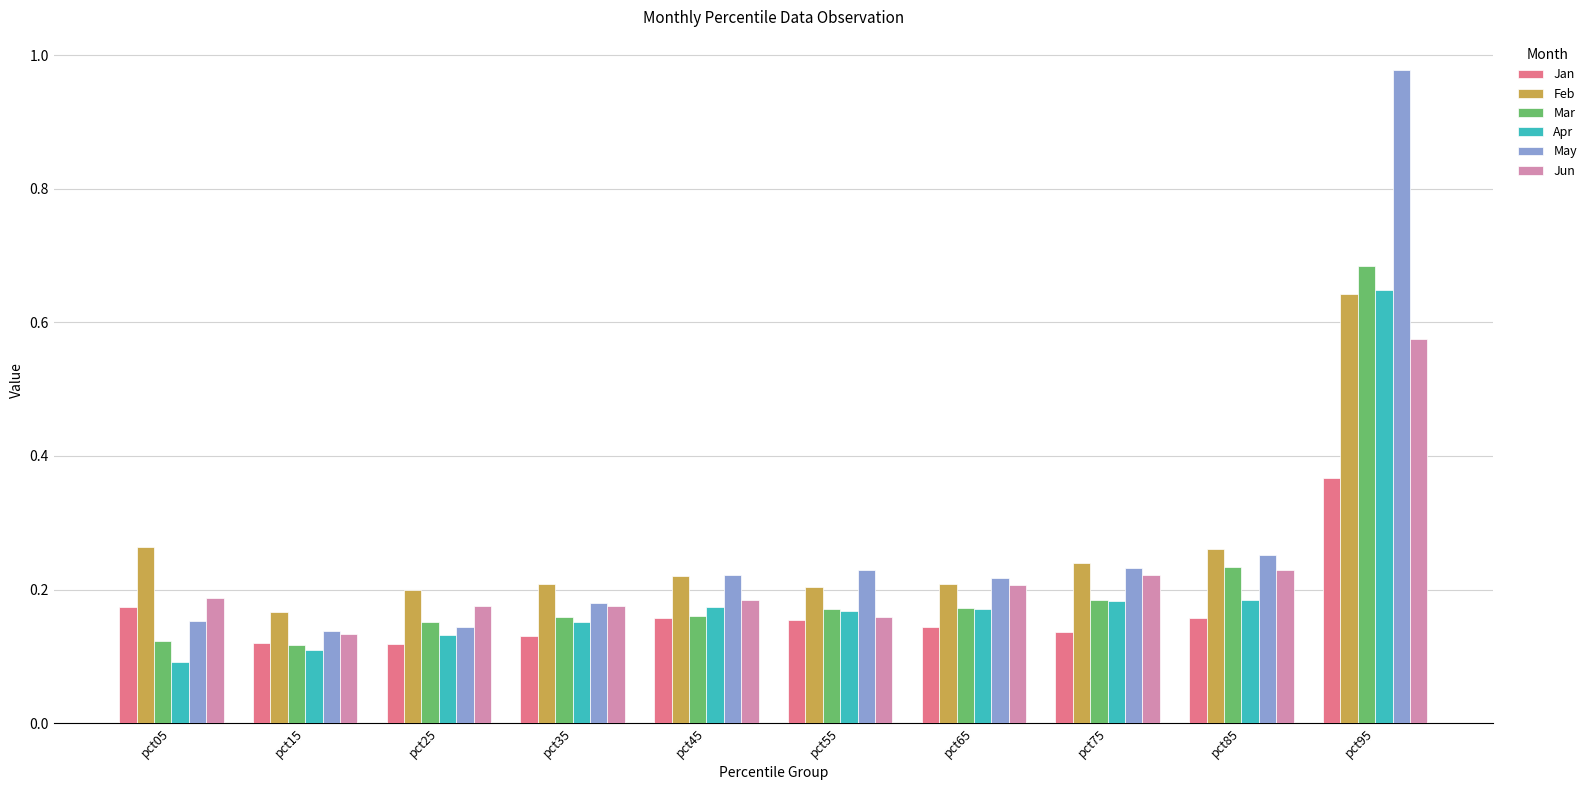

The value of Jun at pct75 is 0.2. True or false?

True